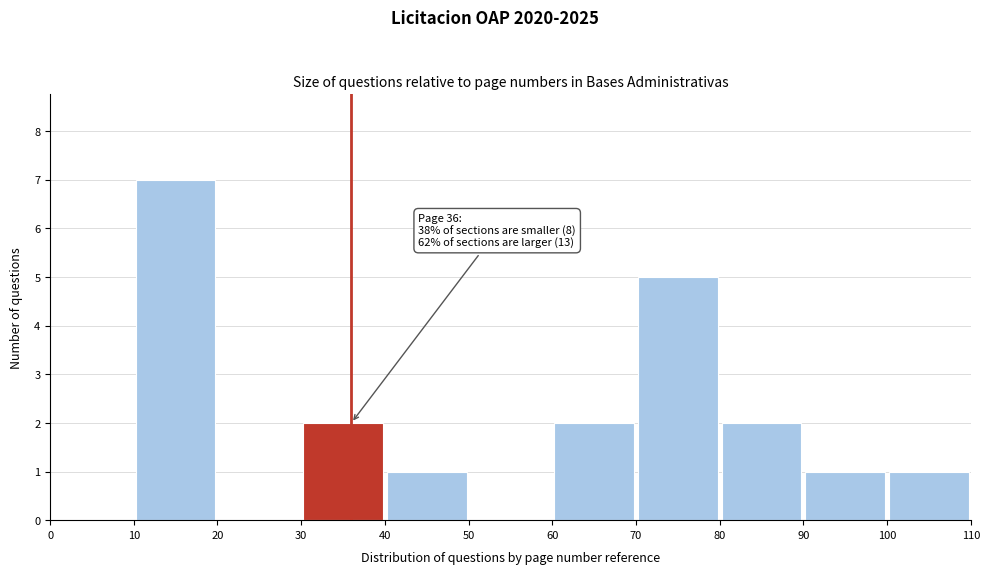

Over which range of the x-axis is the bar tallest?

10 to 20